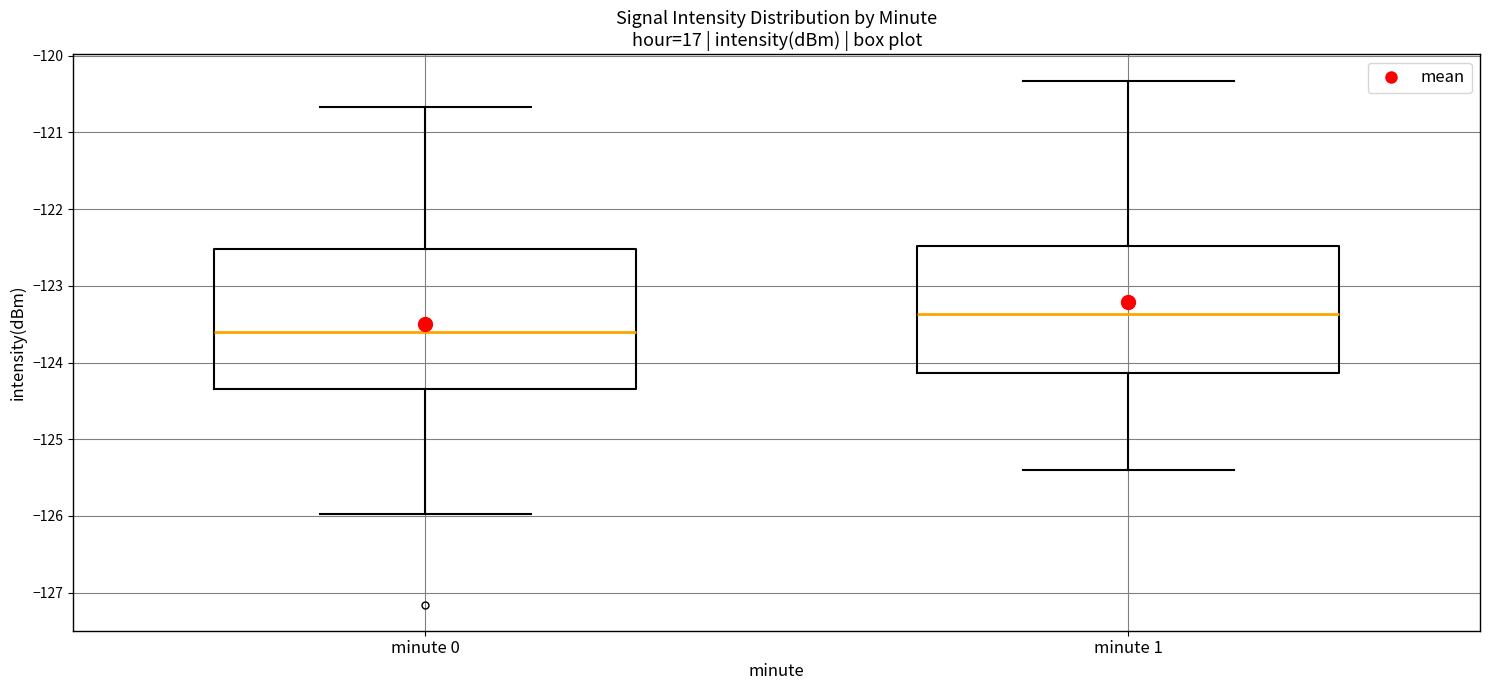

Reading left to right, transcribe this box plot: for each box, give where its median line is, the range the box spans, and where its two whiskers end, as read against the y-axis. The values are not printed on the chart, so give them approximately, as read against the axis.

minute 0: median -123.6, box -124.3 to -122.5, whiskers -126.0 to -120.7
minute 1: median -123.4, box -124.1 to -122.5, whiskers -125.4 to -120.3